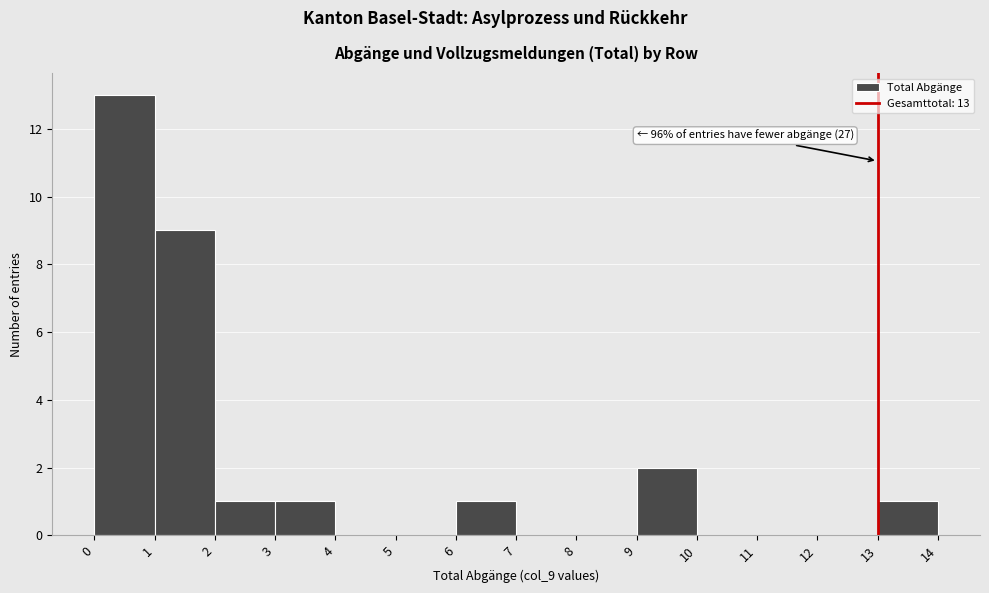

Over which range of the x-axis is the bar tallest?

0 to 1